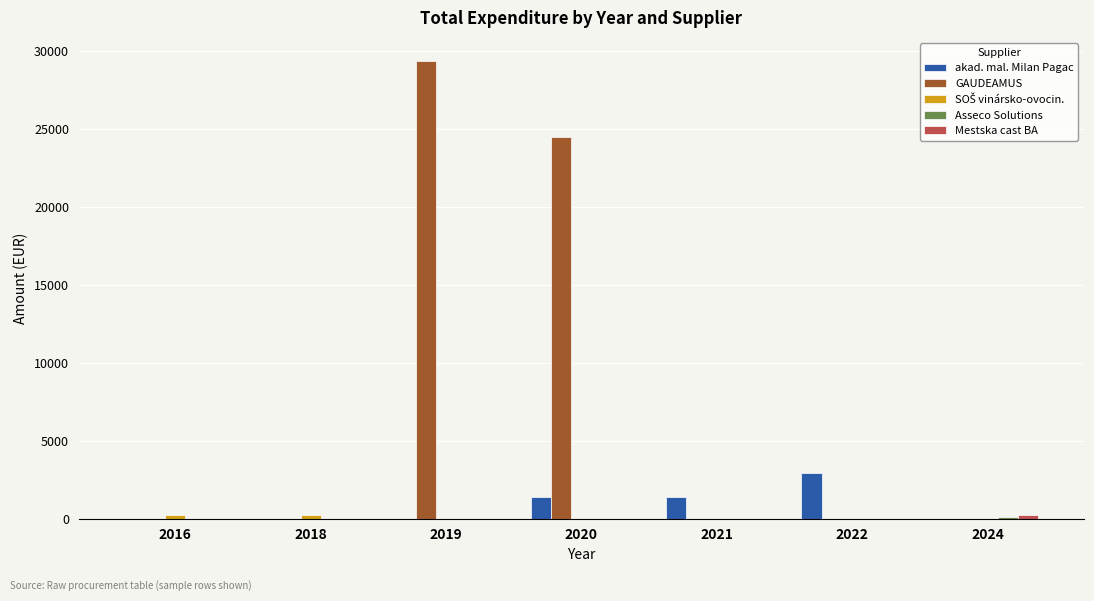

Which series has the largest total across all categories?

GAUDEAMUS